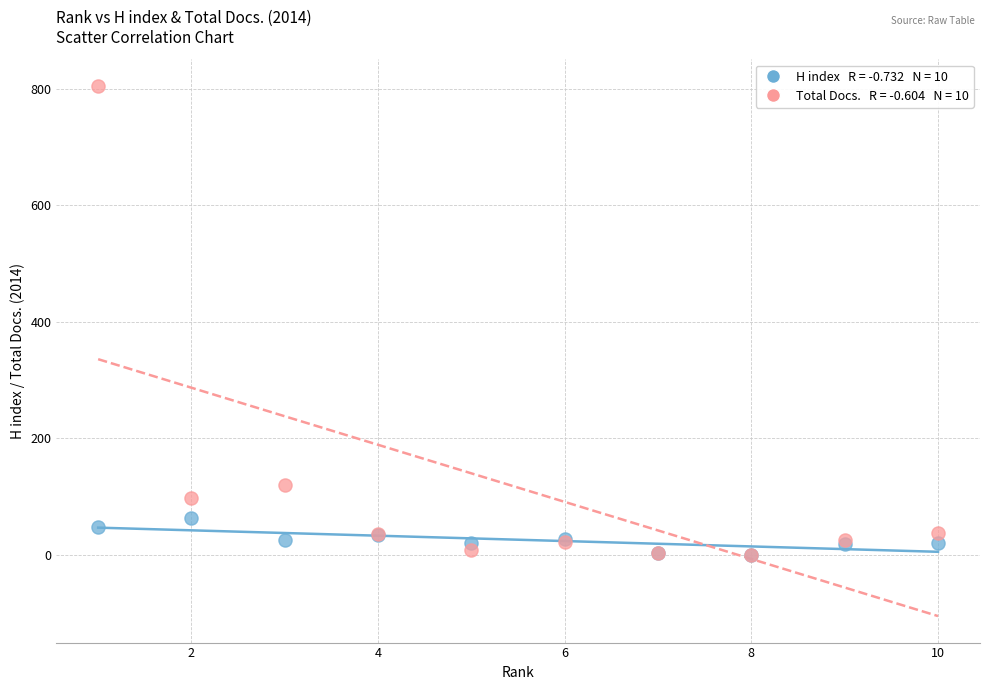

Across all series, what Y value is closest to 402?

120